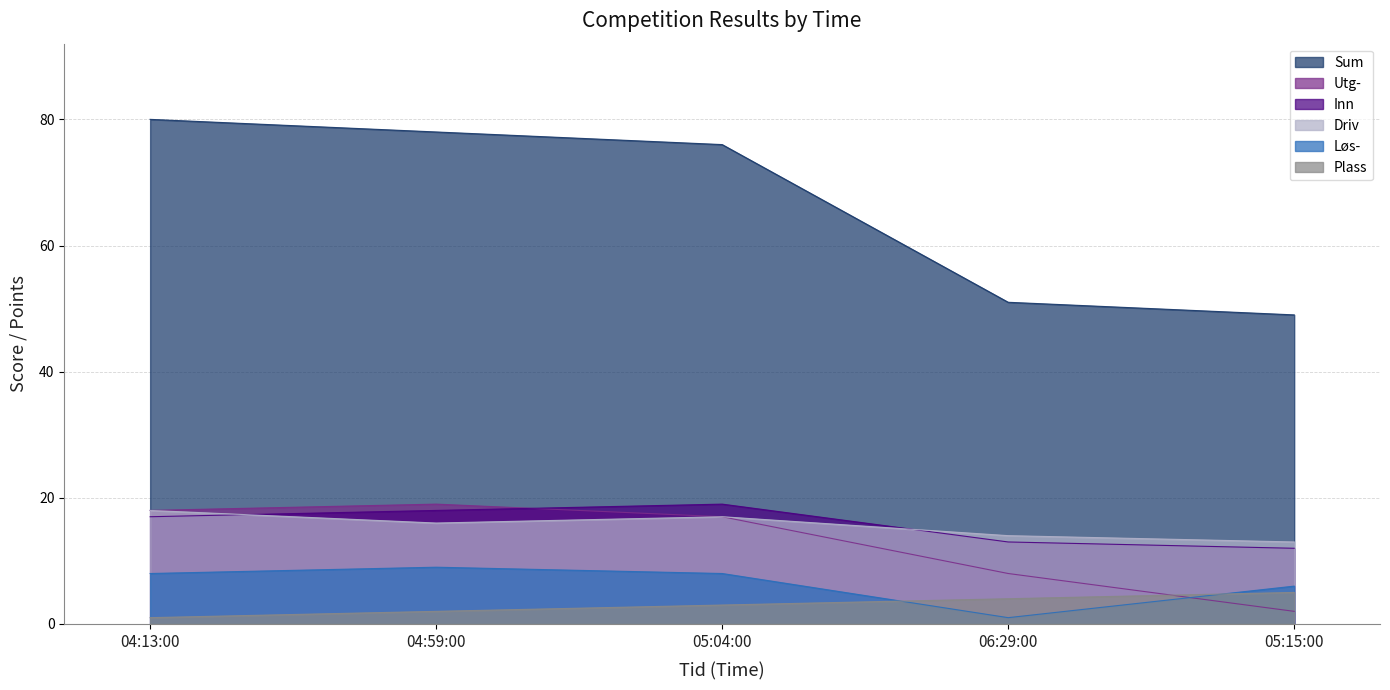

True or false: Inn has more than 2 interior local peaks.

False